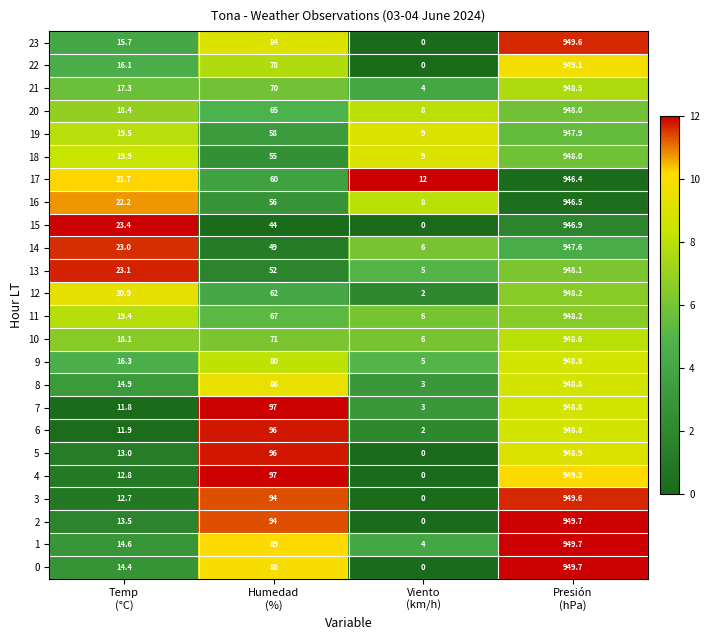

How many distinct data groups are displayed?

24